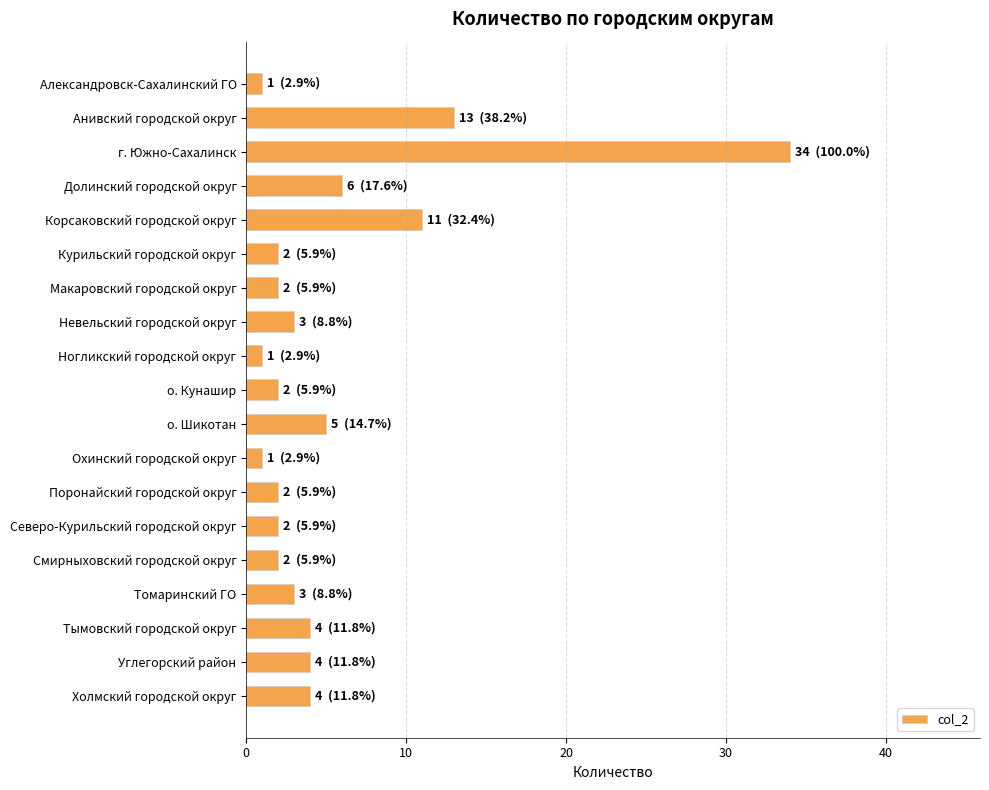

Are the bars horizontal?

Yes